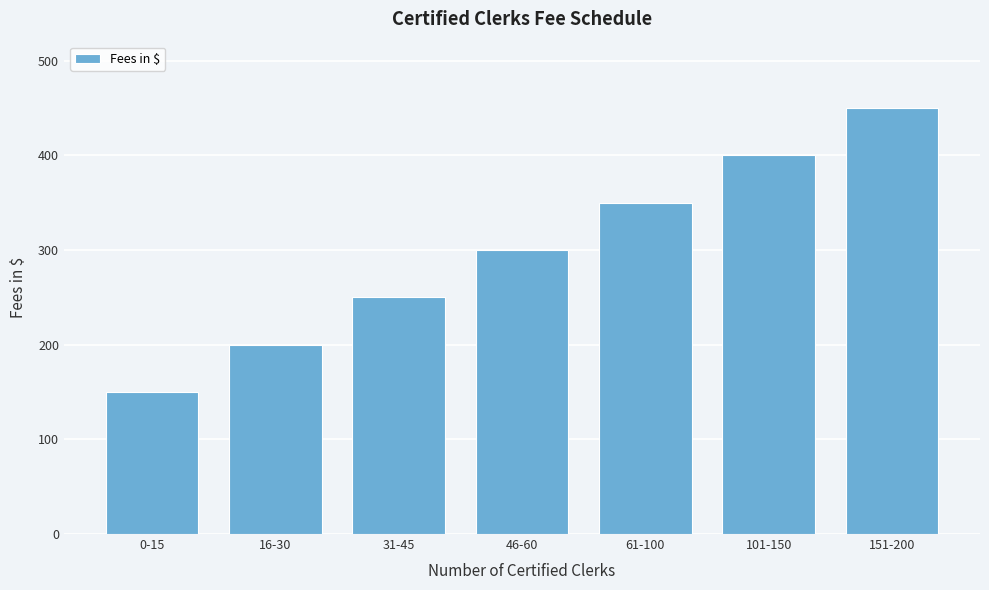

Reading right to left, what are all the values shown in this chart?

450	400	350	300	250	200	150